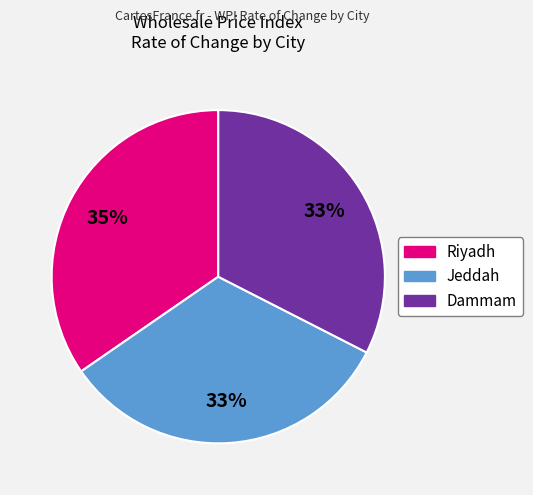

What percentage is the Dammam slice, to the nearest percent?

33%